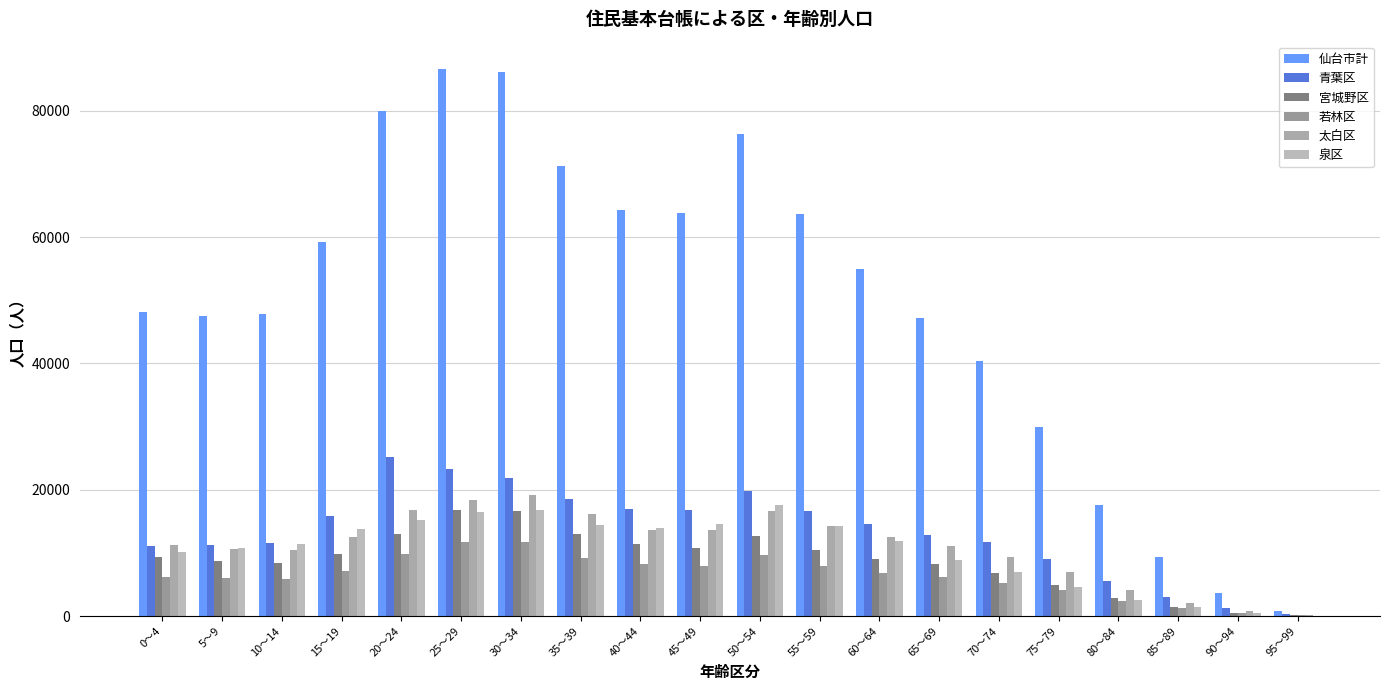

How many groups of bars are there?

20